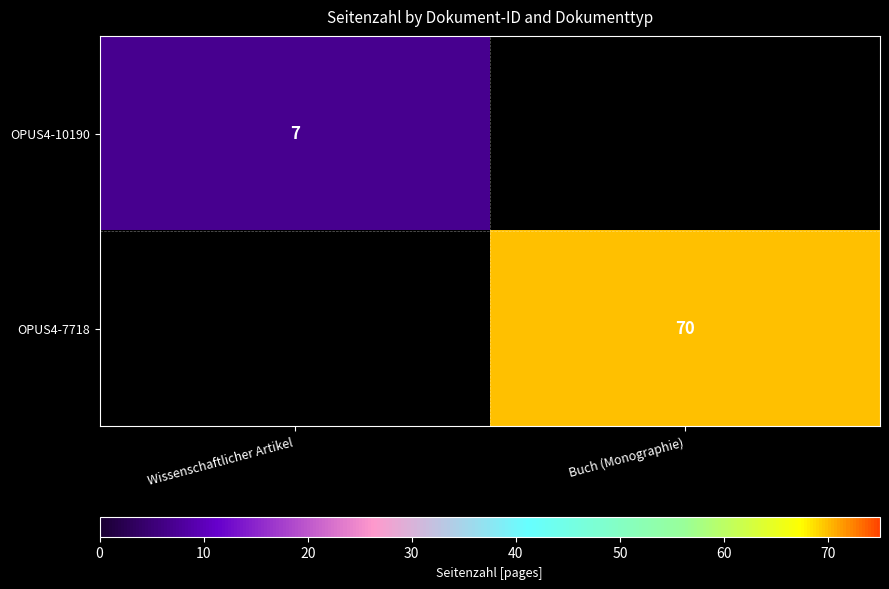

True or false: OPUS4-7718 has a value of 43 at Buch (Monographie).

False